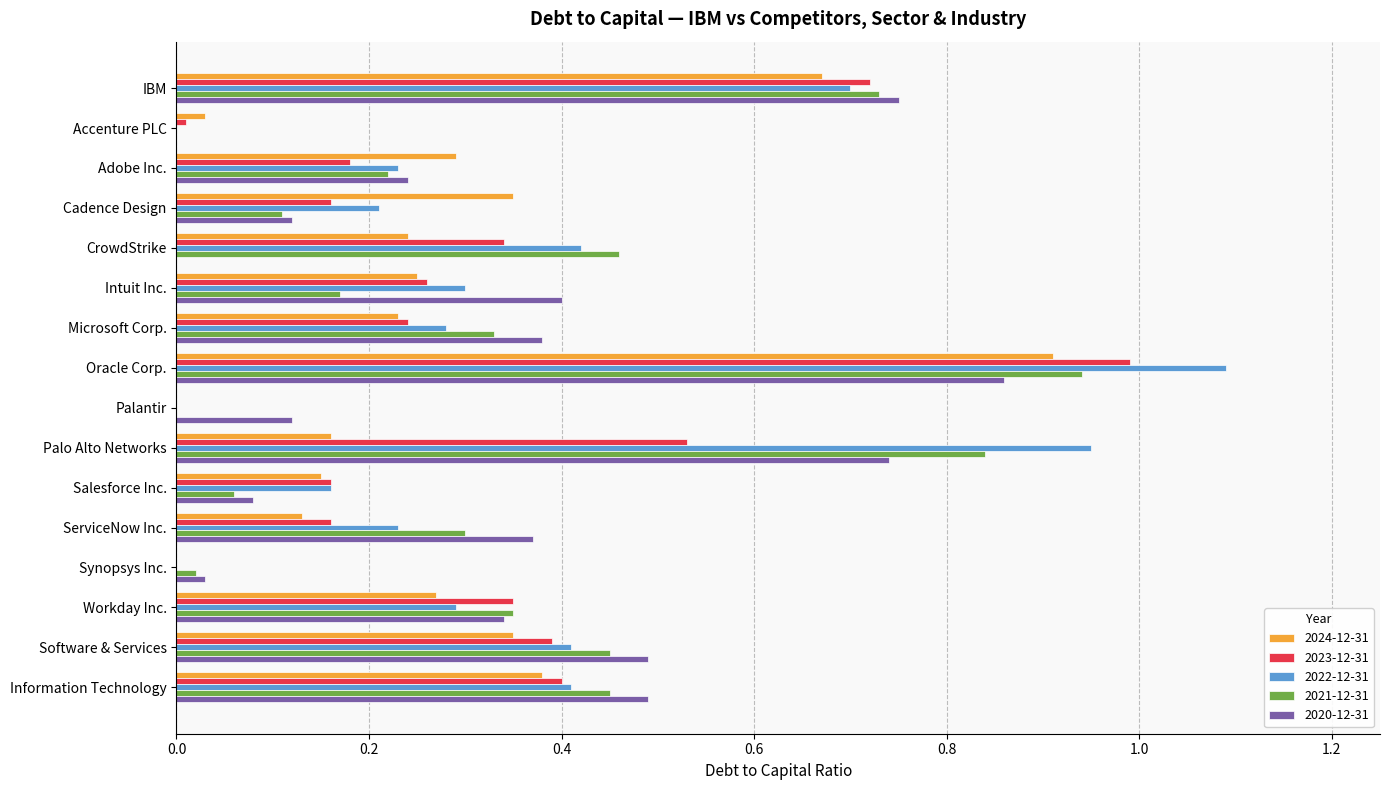

Count the number of data series in this chart.

5